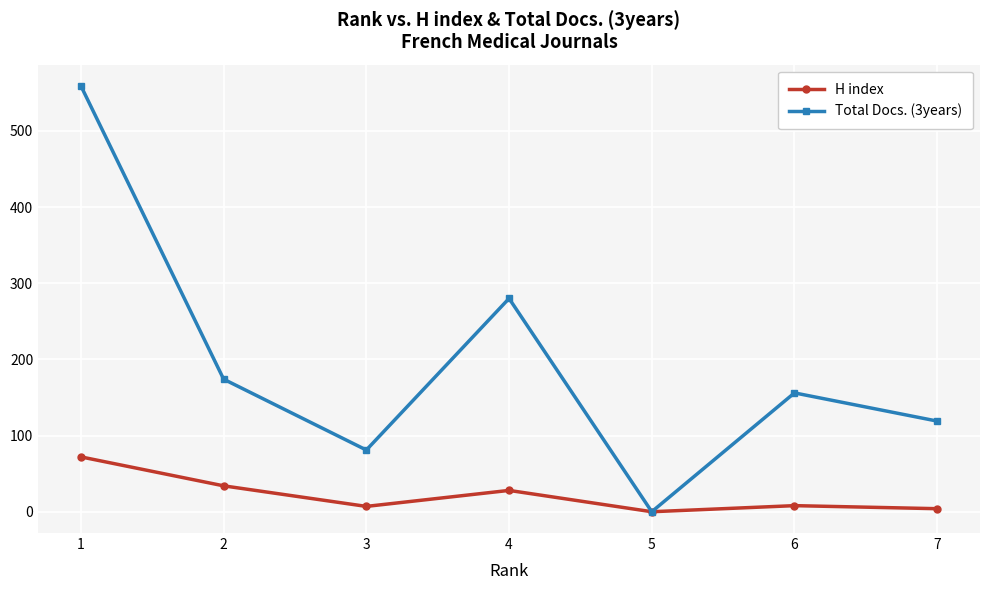

What are all the series names shown in the legend?

H index, Total Docs. (3years)